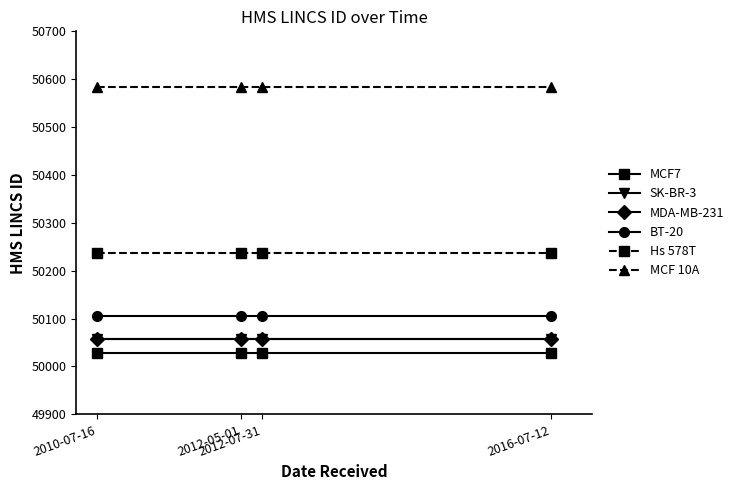

Reading right to left, extract all data points from this chart.

MCF7: 2016-07-12=50029	2012-07-31=50029	2012-05-01=50029	2010-07-16=50029
SK-BR-3: 2016-07-12=50057	2012-07-31=50057	2012-05-01=50057	2010-07-16=50057
MDA-MB-231: 2016-07-12=50058	2012-07-31=50058	2012-05-01=50058	2010-07-16=50058
BT-20: 2016-07-12=50105	2012-07-31=50105	2012-05-01=50105	2010-07-16=50105
Hs 578T: 2016-07-12=50238	2012-07-31=50238	2012-05-01=50238	2010-07-16=50238
MCF 10A: 2016-07-12=50583	2012-07-31=50583	2012-05-01=50583	2010-07-16=50583